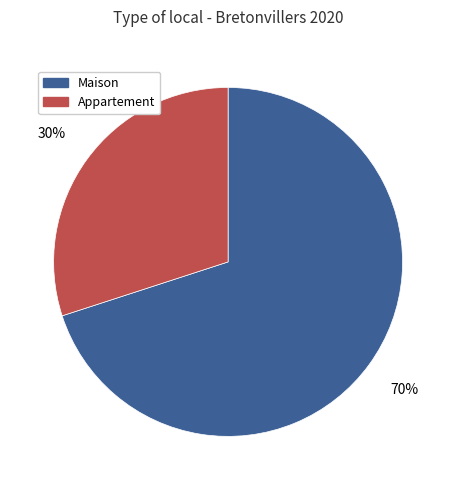

To the nearest percent, what is the average slice percentage?

50%